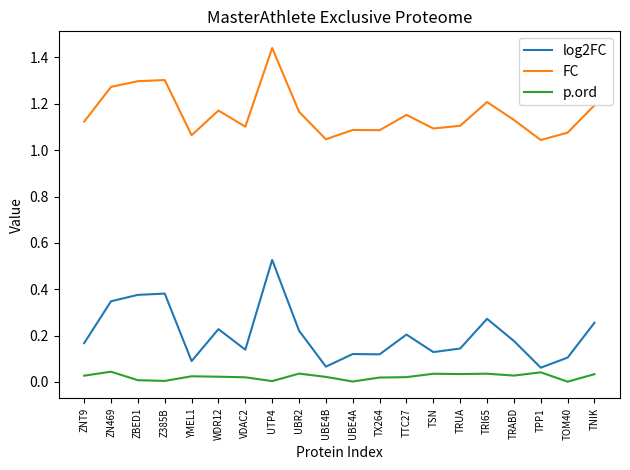

True or false: p.ord and FC intersect in this chart.

False